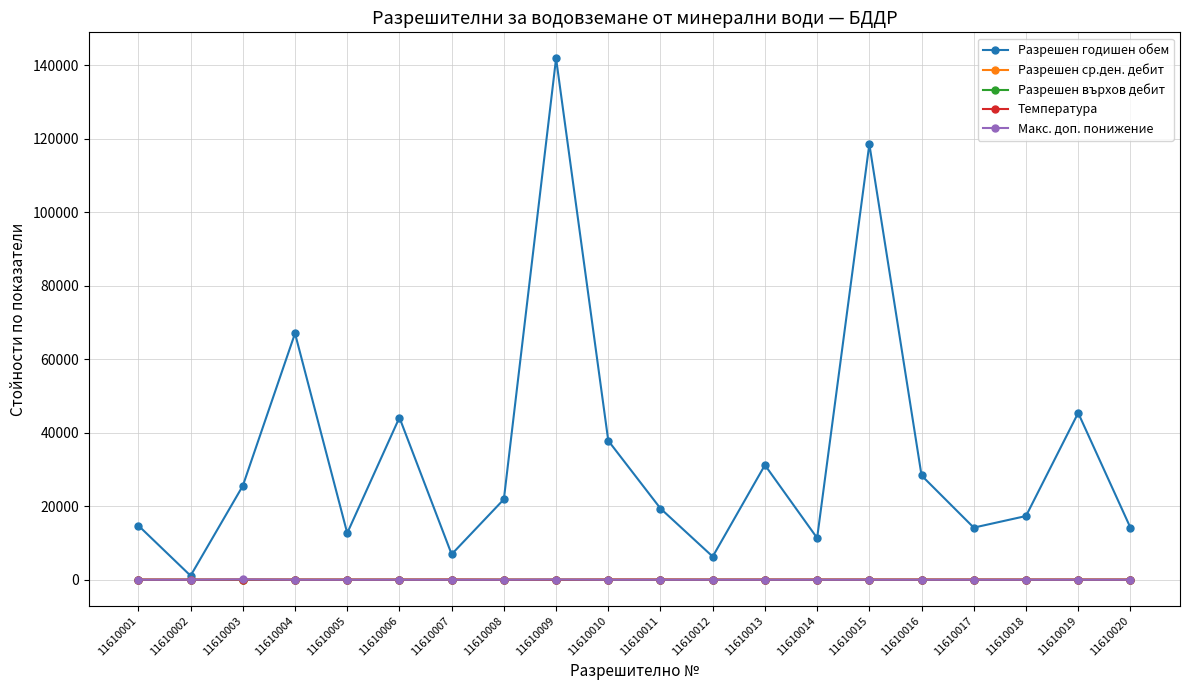

Where is Разрешен годишен обем nearest to the value 71503?

11610004